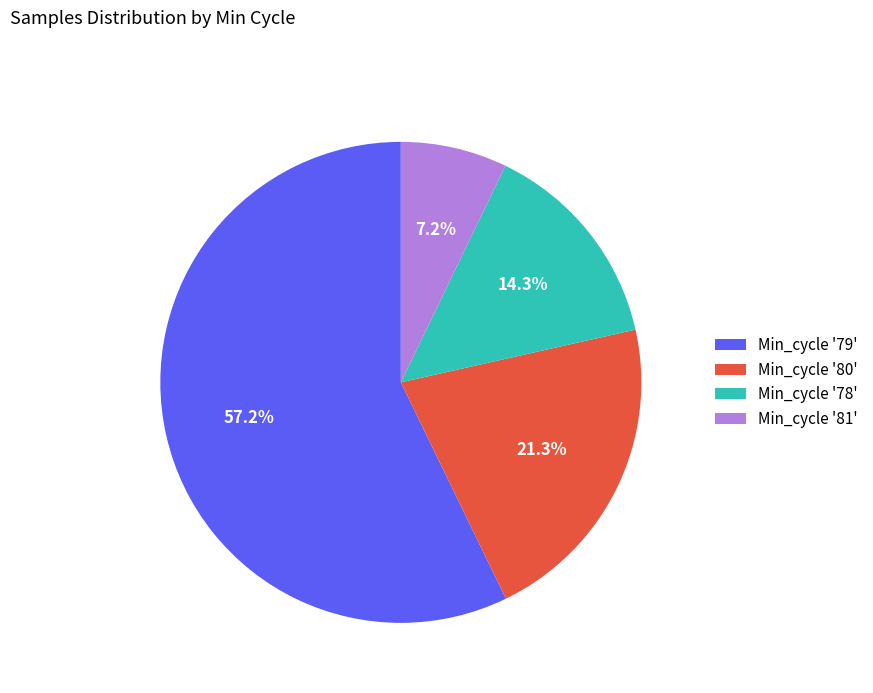

Which category has the smallest portion of the pie?

Min_cycle '81'